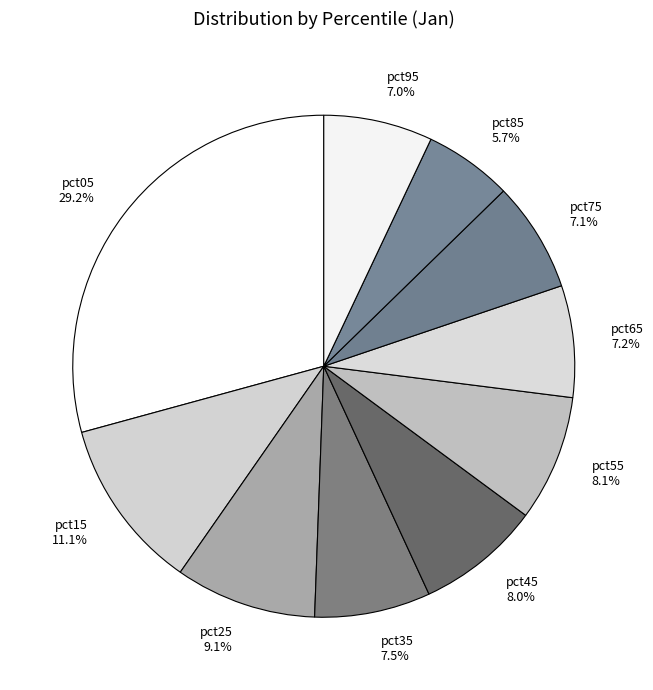

What percentage is NOT represented by pct75?

92.9%